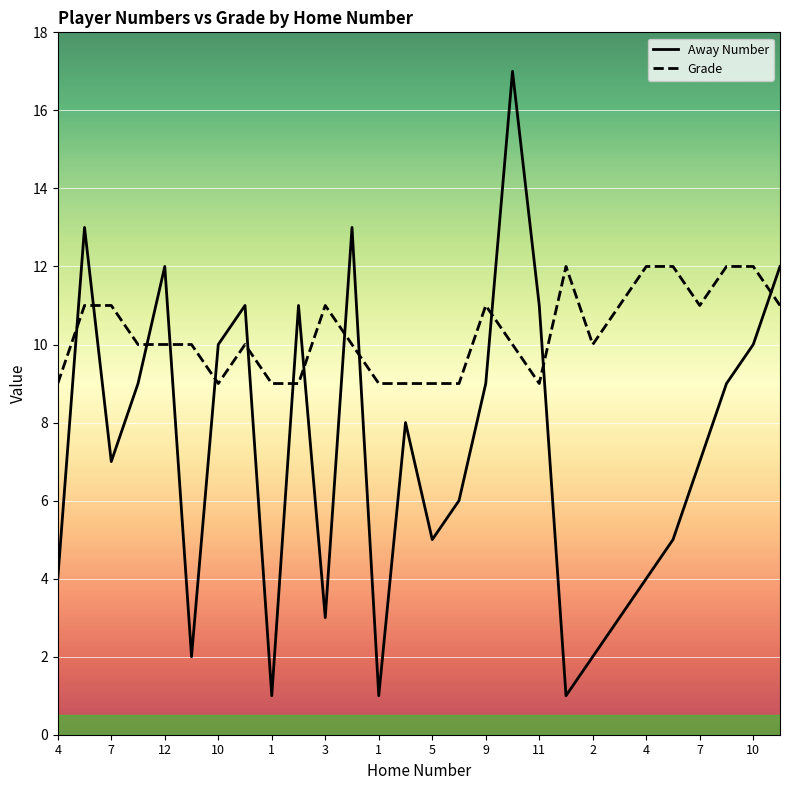

True or false: Away Number and Grade intersect in this chart.

True